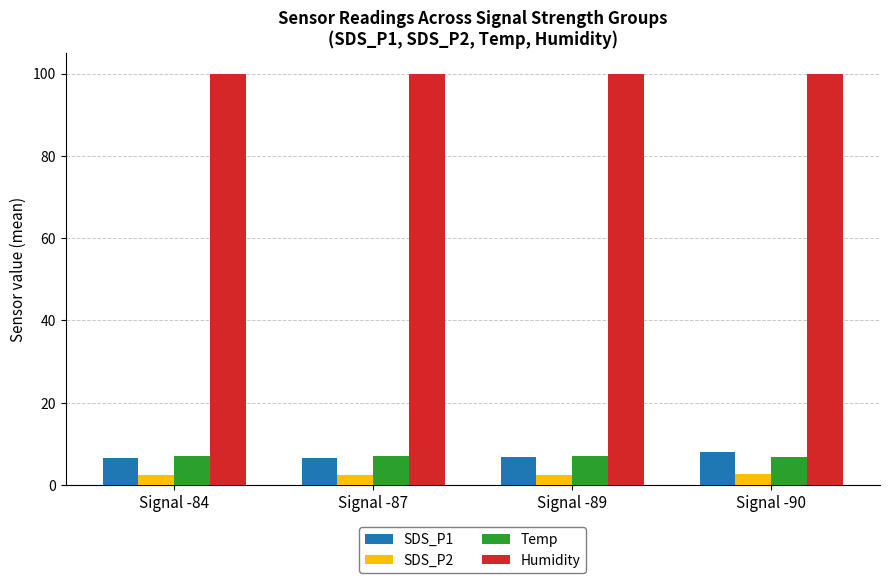

What is the value of the Temp bar at the 4th from the left?

6.9